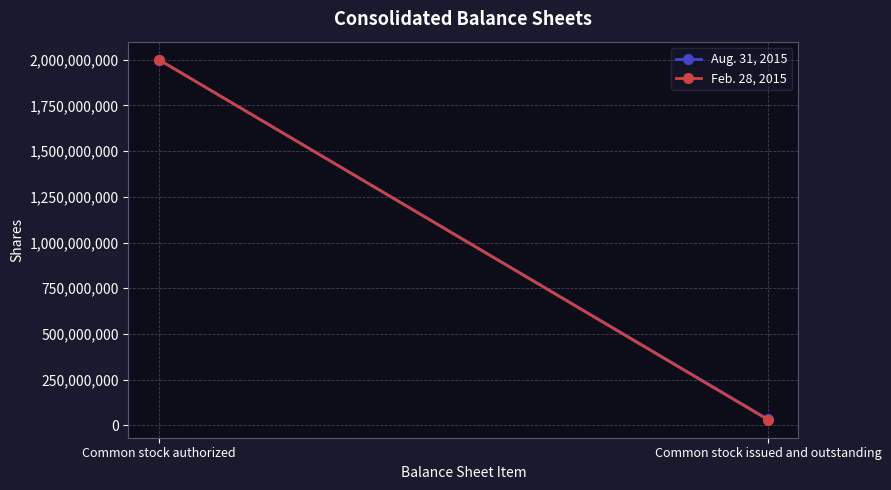

How many values in the Aug. 31, 2015 series are below 2000000000?

1